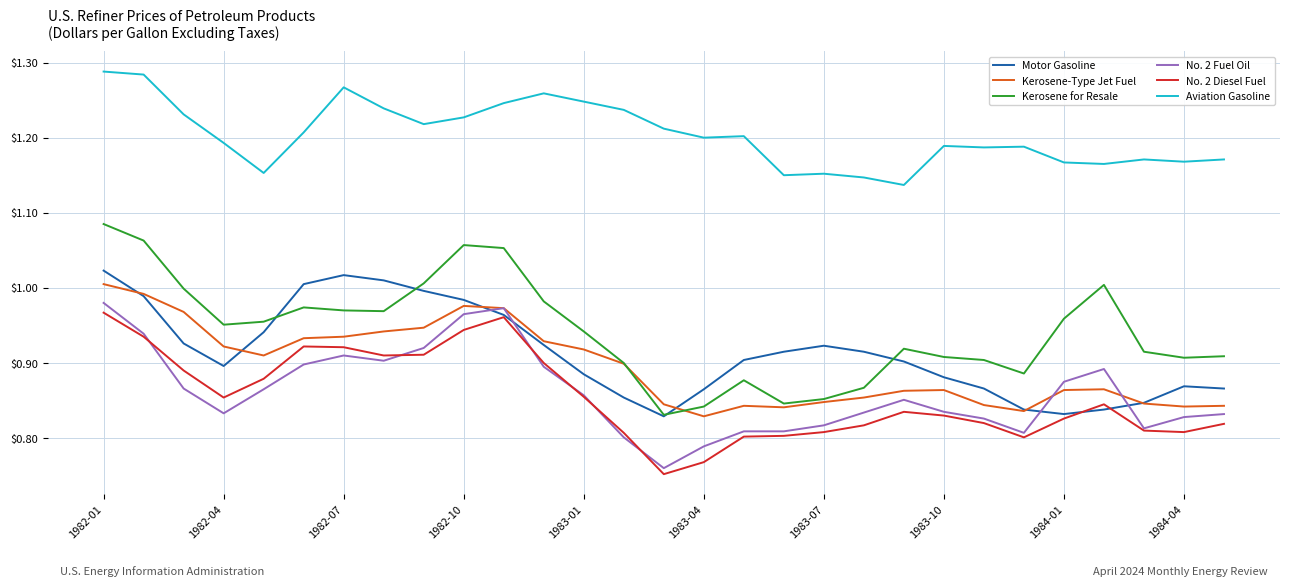

How many lines are shown in the chart?

6